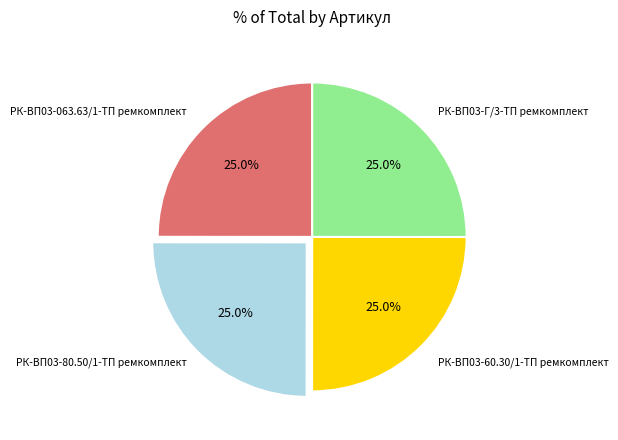

Is there a majority slice in this chart?

No